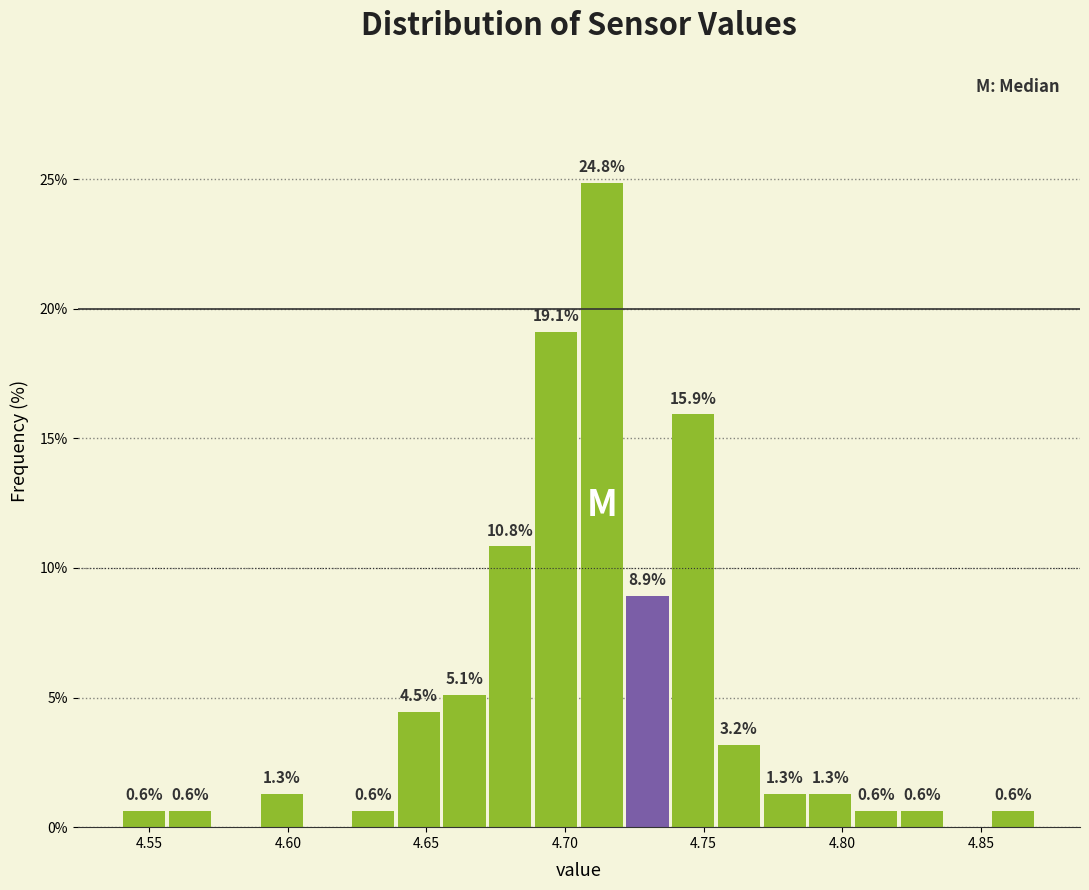

Read against the x-axis, roughly where is the centre of the tallest bar?

4.715